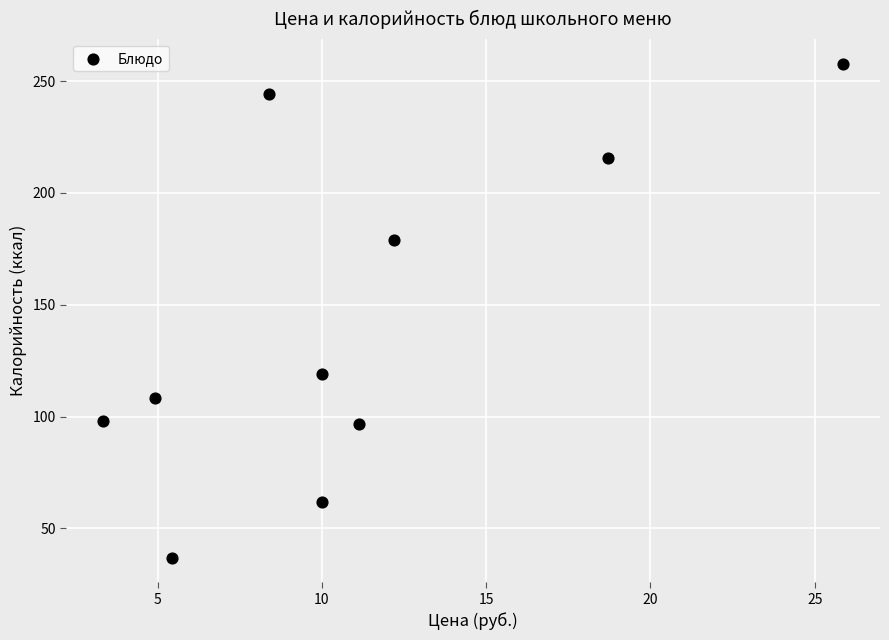

What is the range of Y values (max minus min)?

220.8